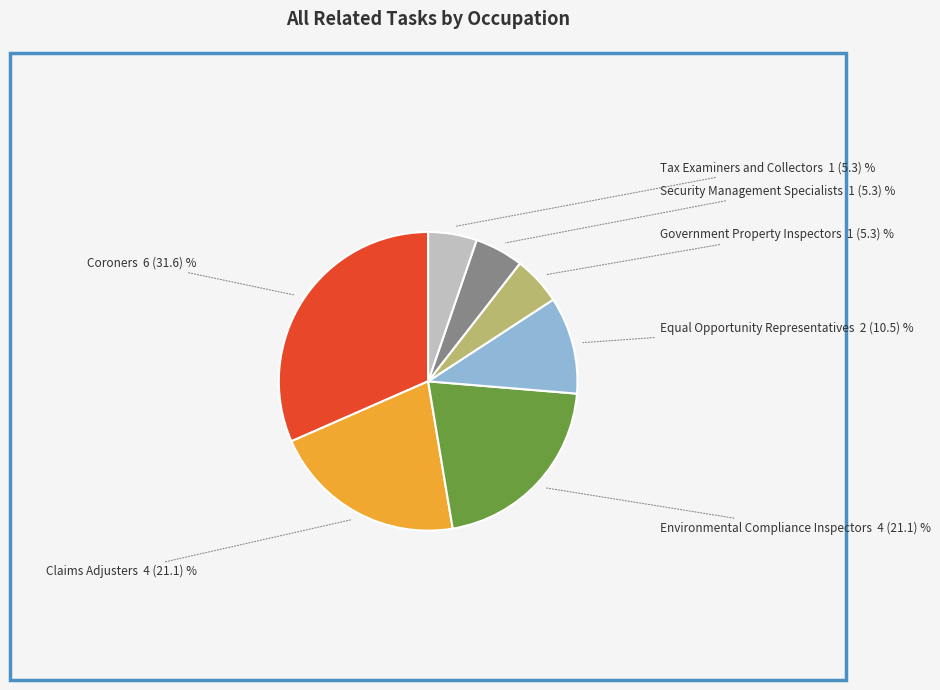

How many segments does this pie chart have?

7